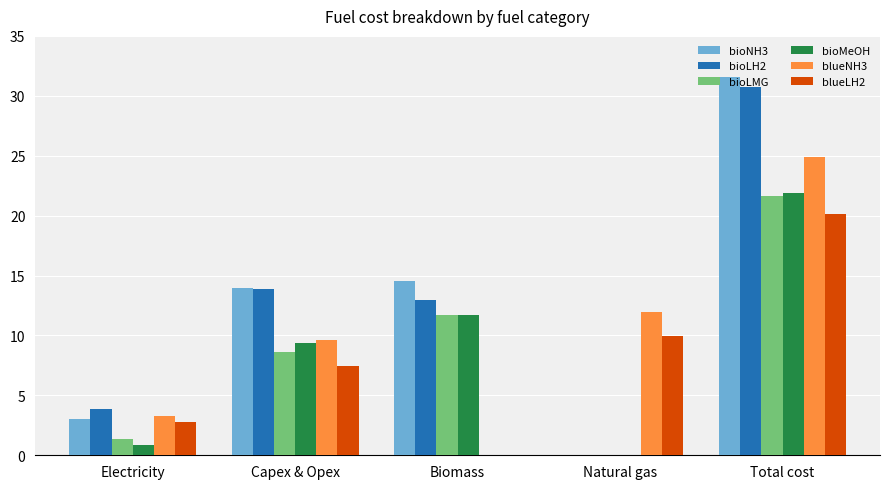

At which label does bioMeOH first exceed 9?

Capex & Opex